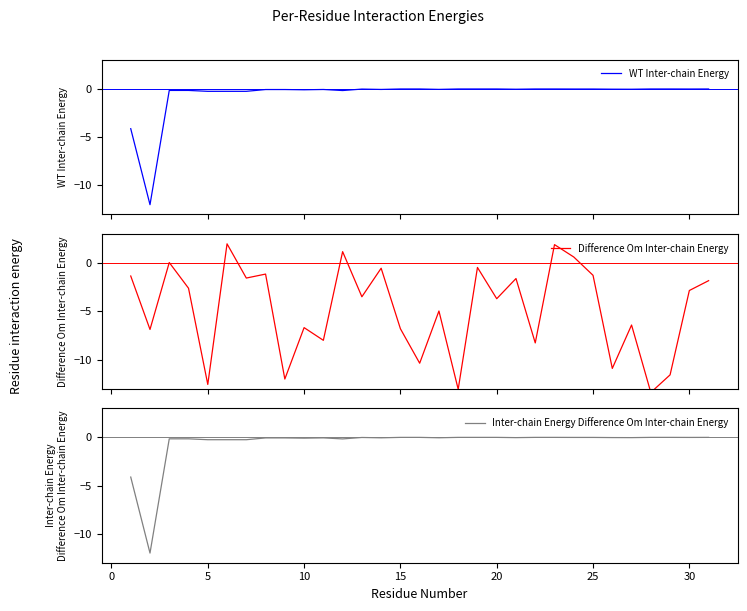

True or false: Difference Om Inter-chain Energy has more than 2 points higher than both neighbors.

True